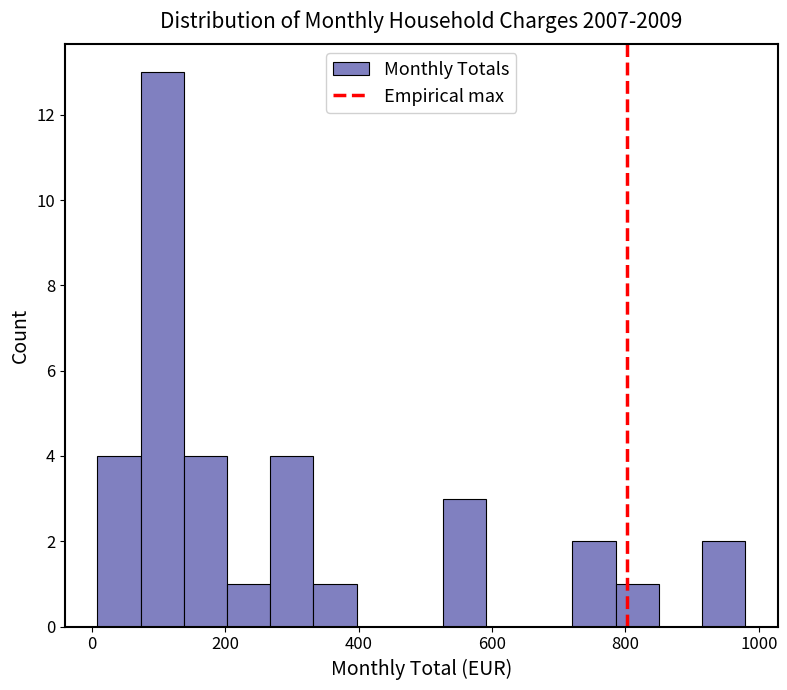

Read against the x-axis, roughly where is the centre of the tallest bar?

100